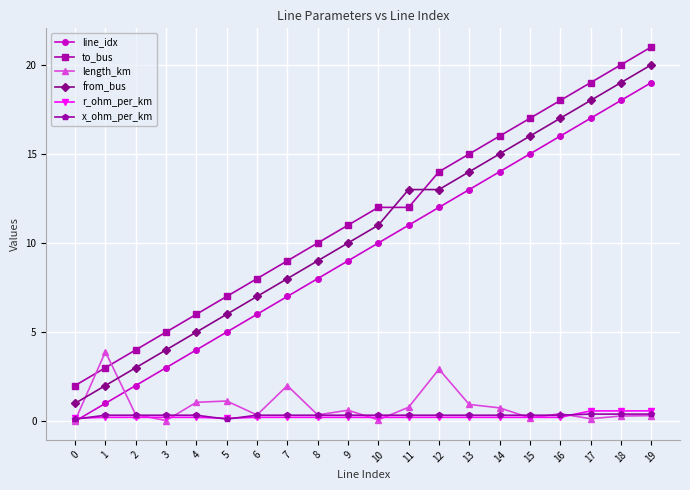

What is the difference between the to_bus values at 8 and 18?

10.0